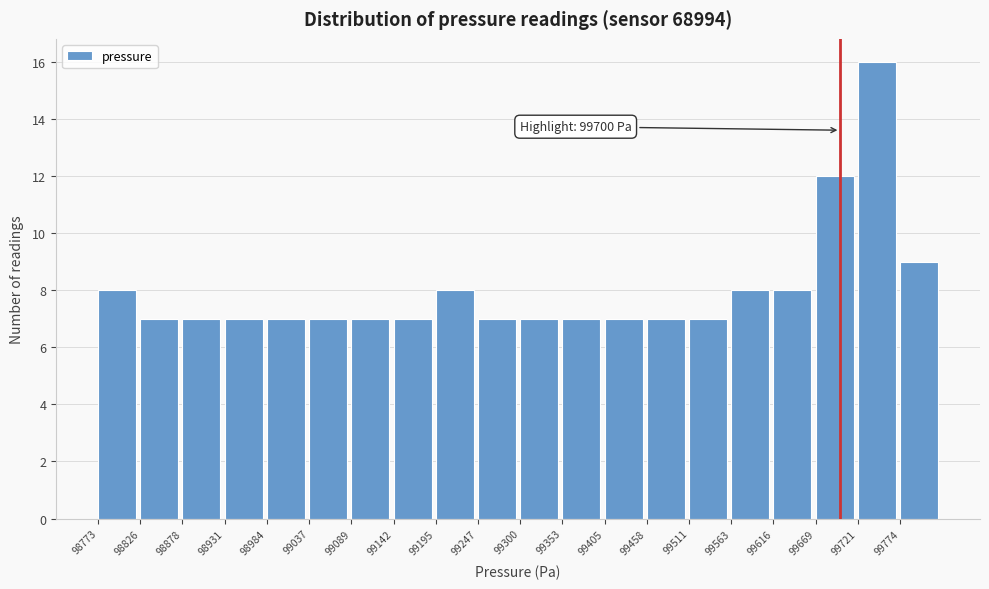

Over which range of the x-axis is the bar tallest?

99720 to 99770